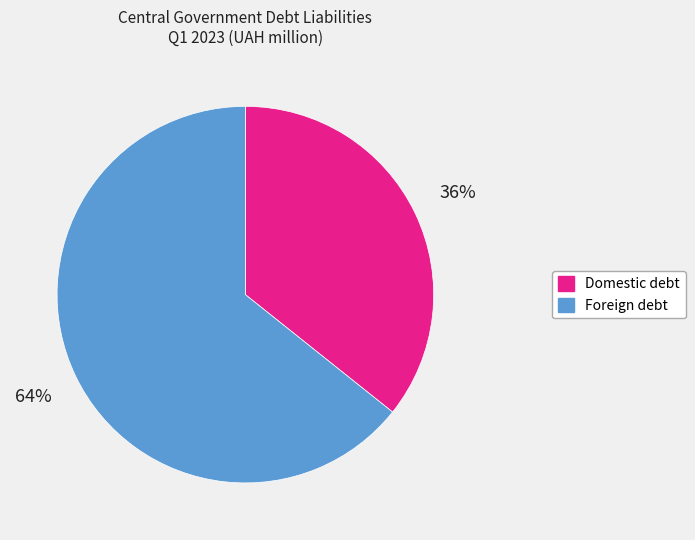

Which slice is the smallest?

Domestic debt